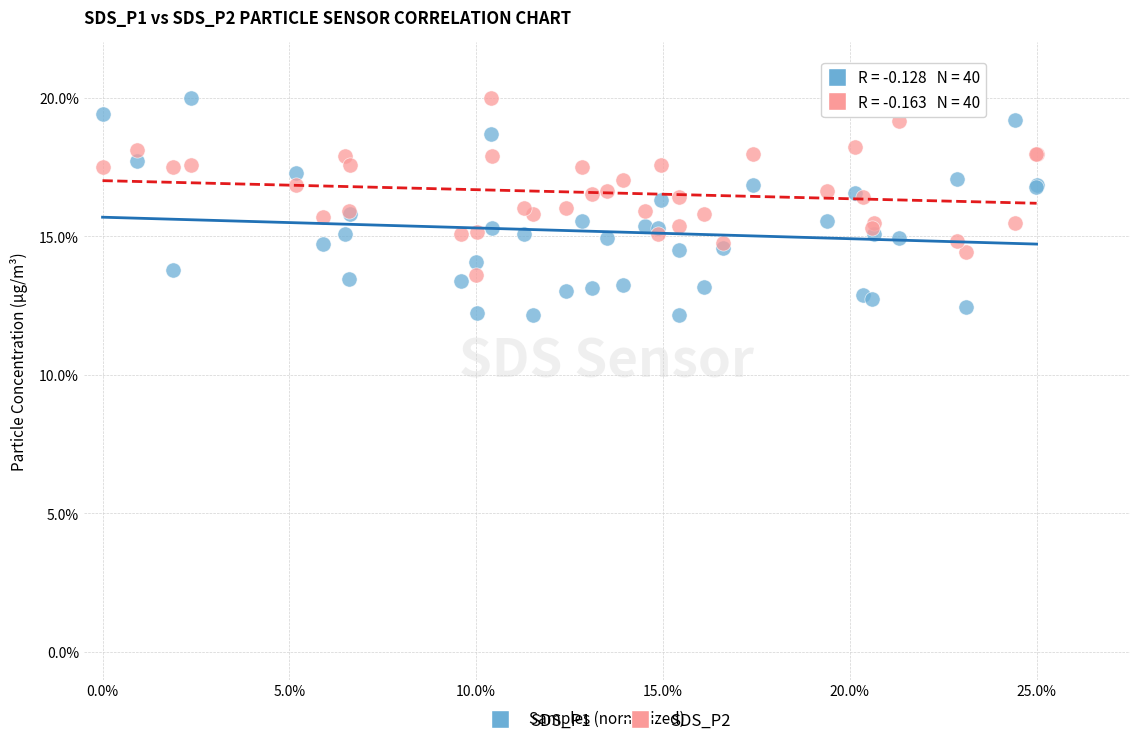

Which series contains the lowest Y value?

SDS_P1